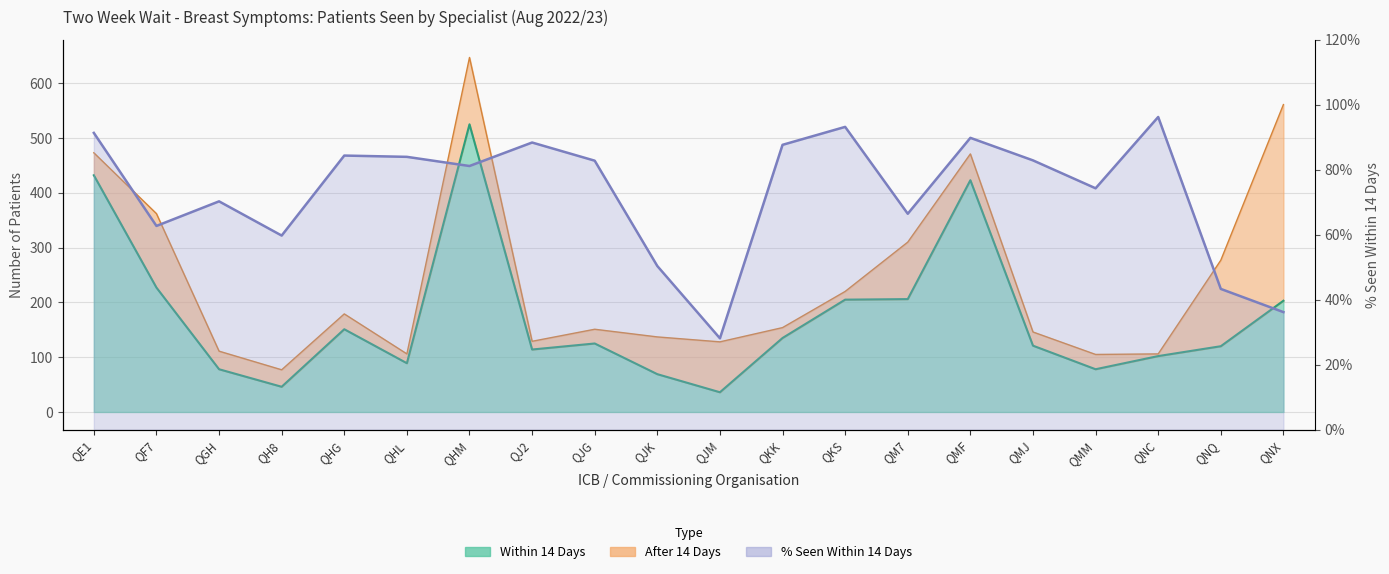

Rank the series at QH8 from highest to lowest value.

Within 14 Days, Seen Within 14 Days (%)